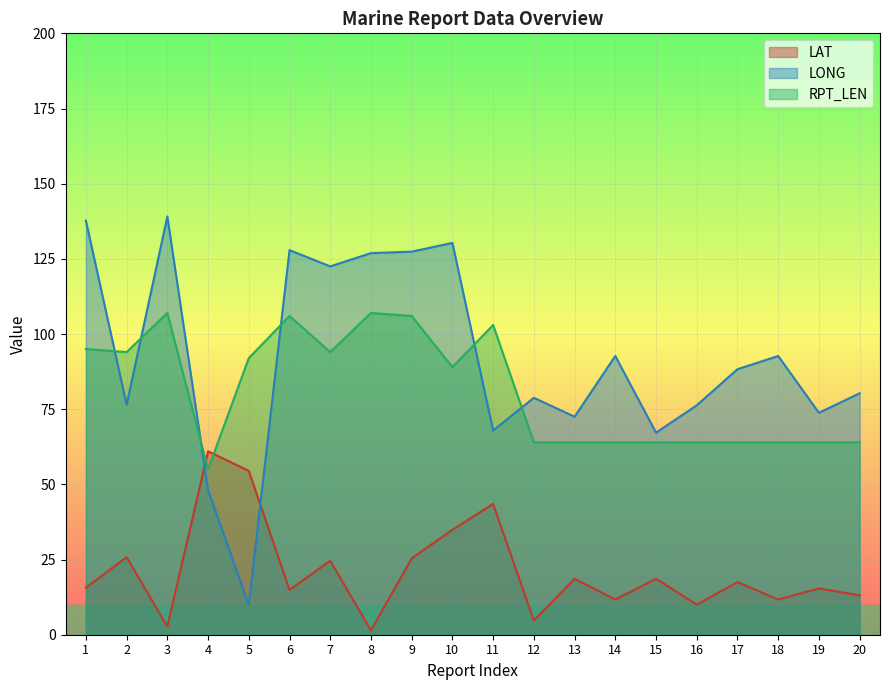

What are all the series names shown in the legend?

LAT, LONG, RPT_LEN